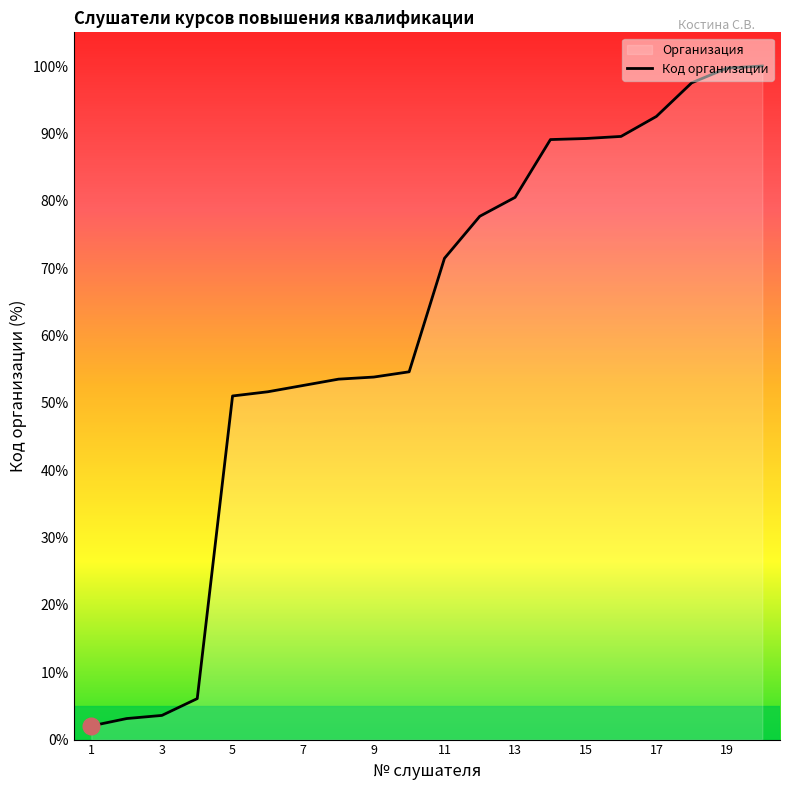

What is the sum of the values at 20 and 17?

192.5